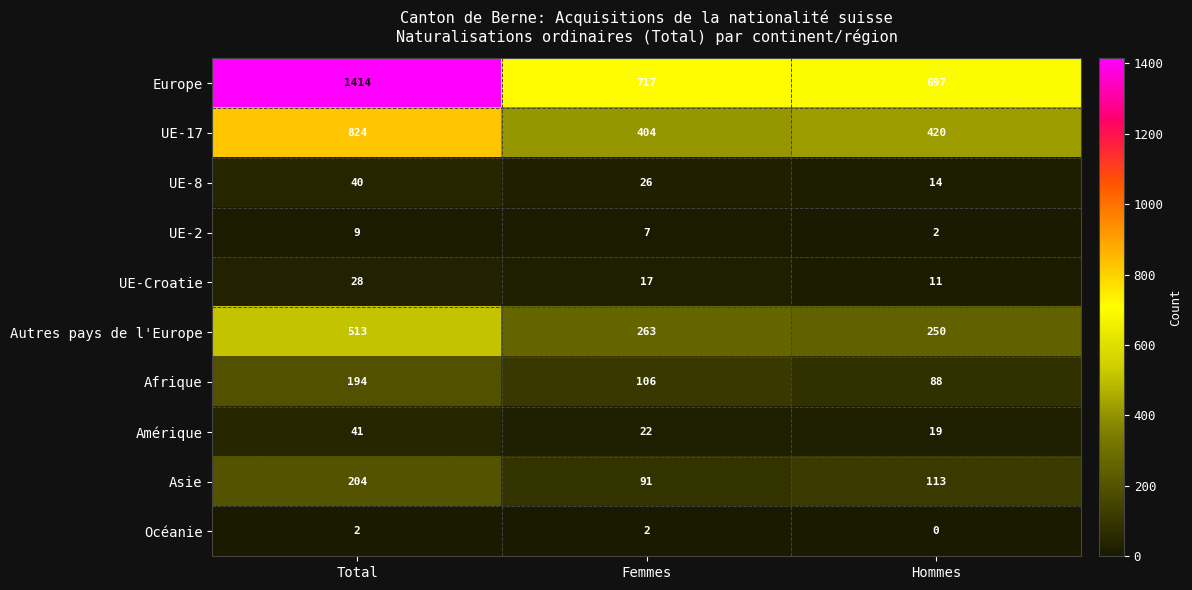

Which series has the widest spread of values?

Europe